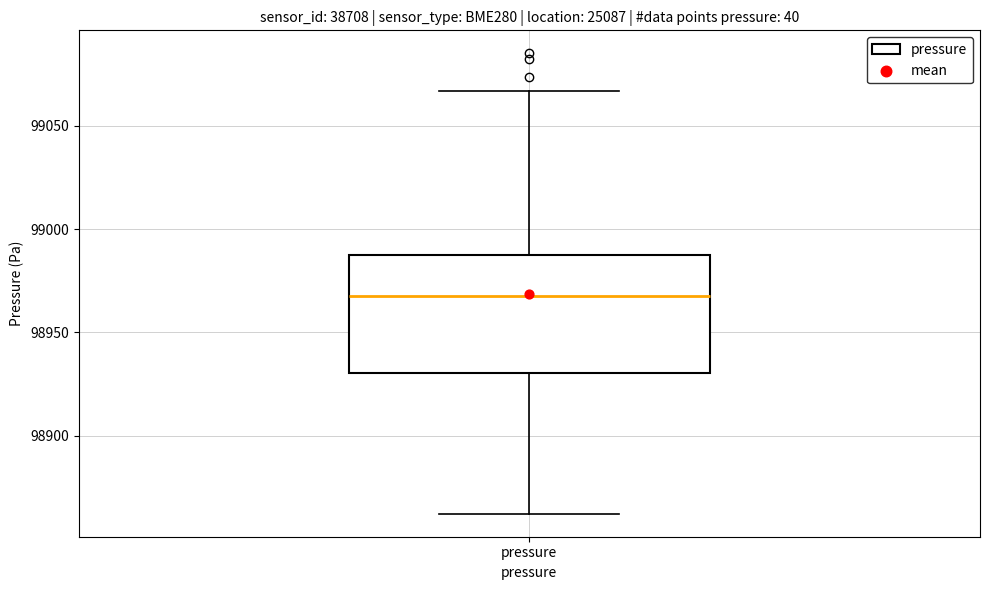

Transcribe this box plot: give where the median line is, the range the box spans, and where the two whiskers end, as read against the y-axis. The values are not printed on the chart, so give them approximately, as read against the axis.

median 98965, box 98930 to 98985, whiskers 98860 to 99065